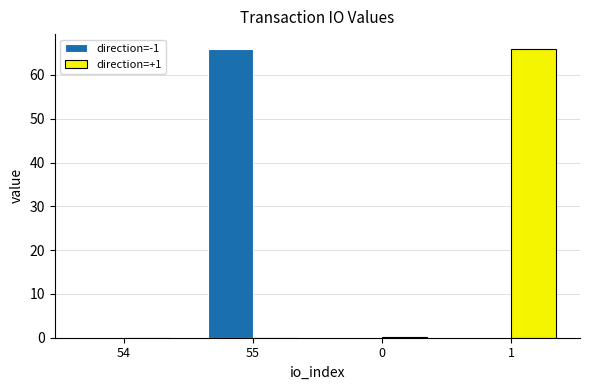

What is the sum of the direction=-1 values at 55 and 54?

66.1